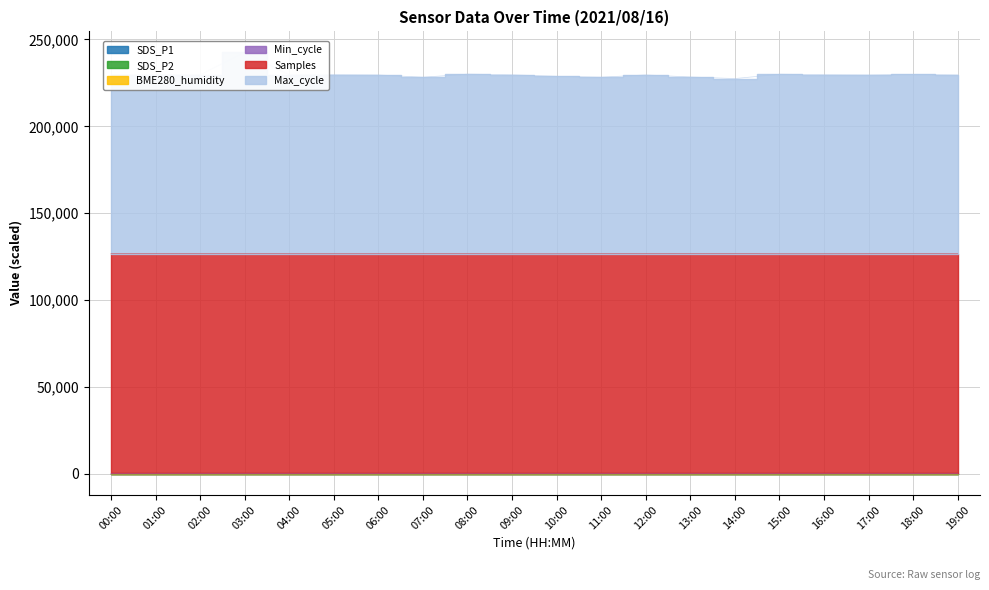

True or false: Samples and BME280_humidity intersect in this chart.

False